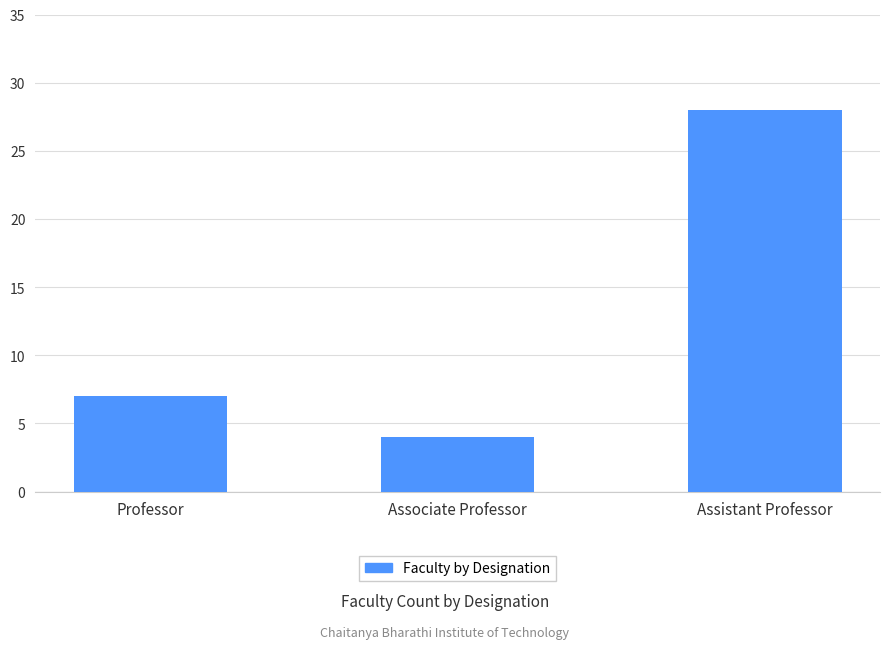

What is the ratio of the value at Assistant Professor to the value at Associate Professor?

7.0